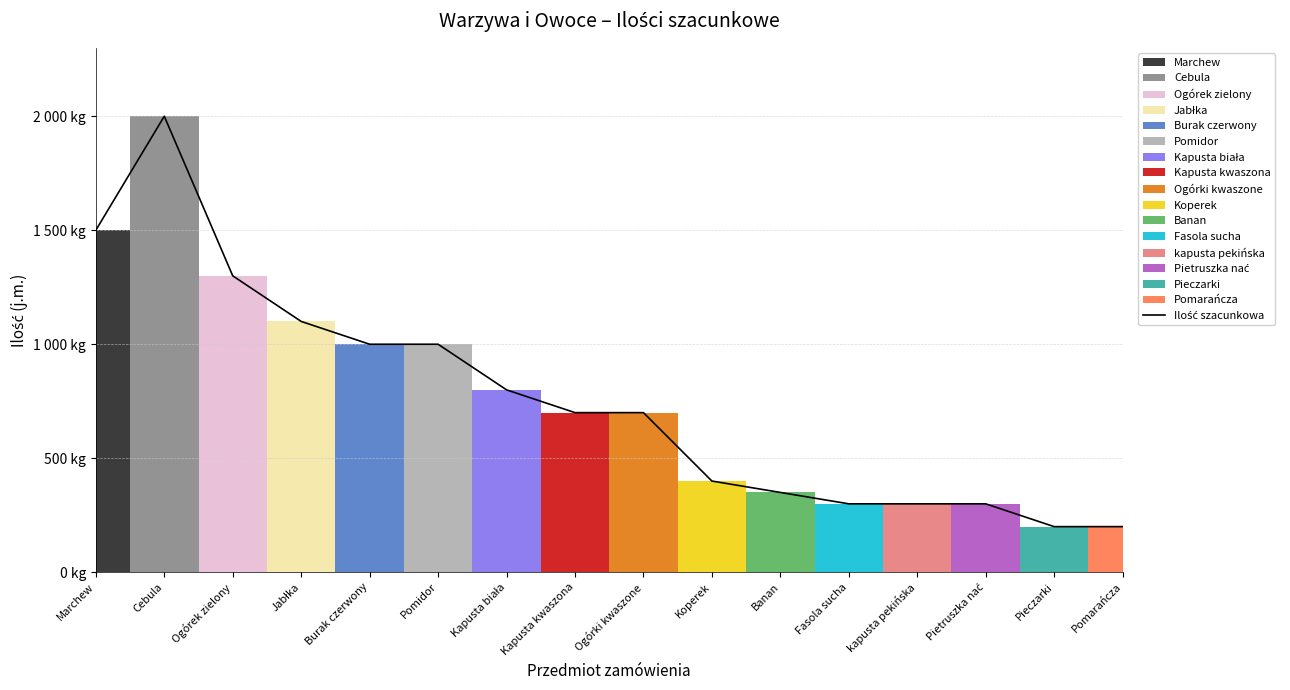

What is the approximate value at kapusta pekińska, to the nearest 100?

300